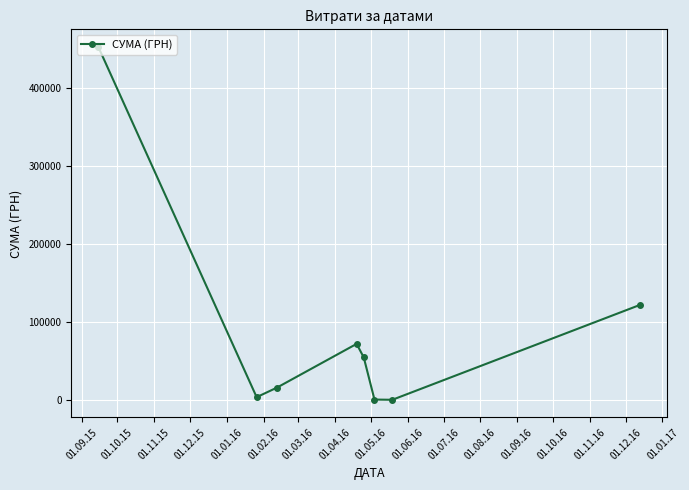

What is the greatest value displayed?

452560.0